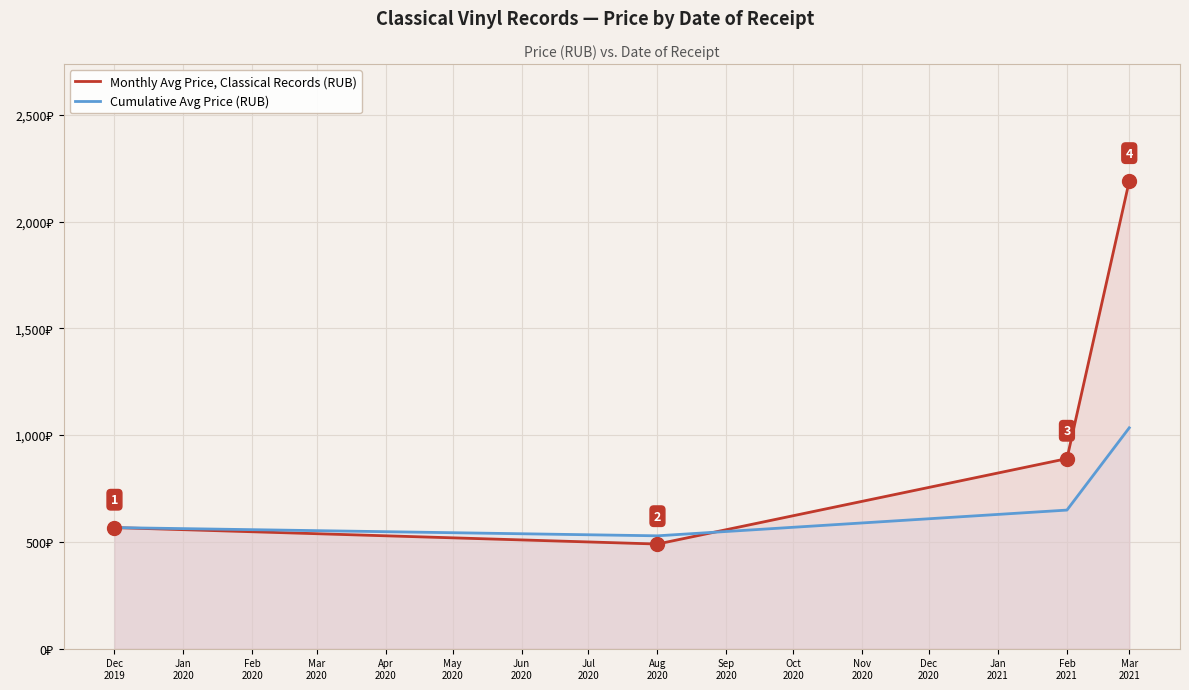

What is the difference between the maximum and second lowest values in the Cumulative Avg Price (RUB) series?

467.2